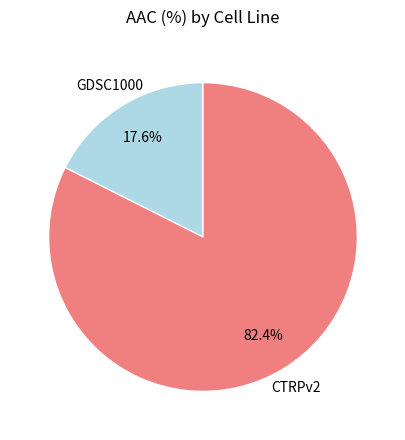

Is there any slice that represents more than half of the pie?

Yes